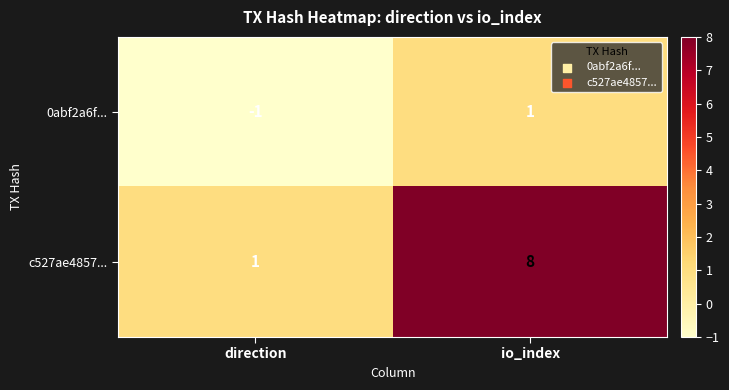

Which label corresponds to the largest value in the chart?

io_index